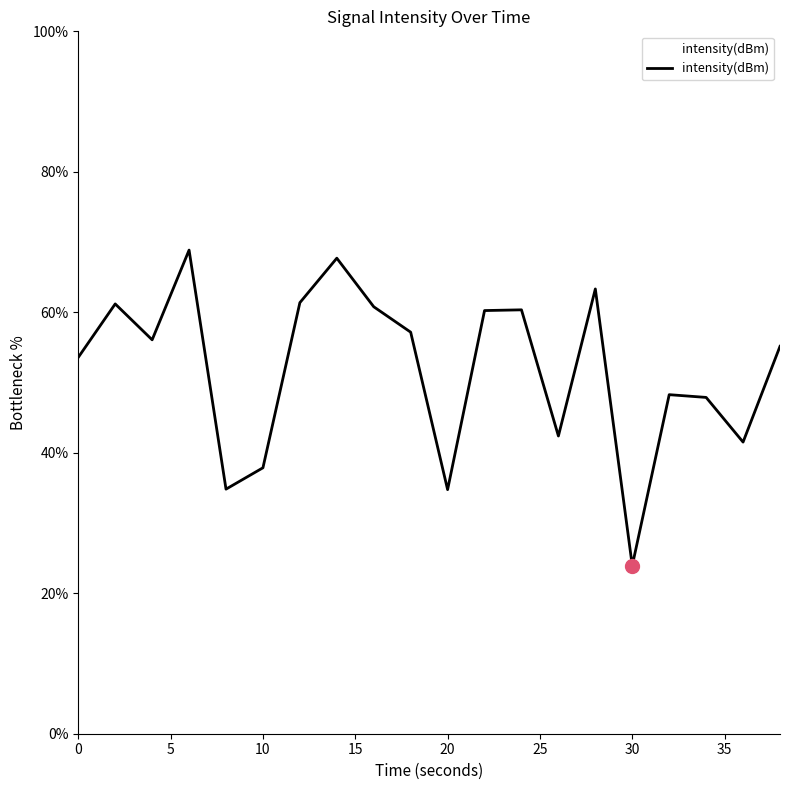

How many categories are shown in the chart?

20